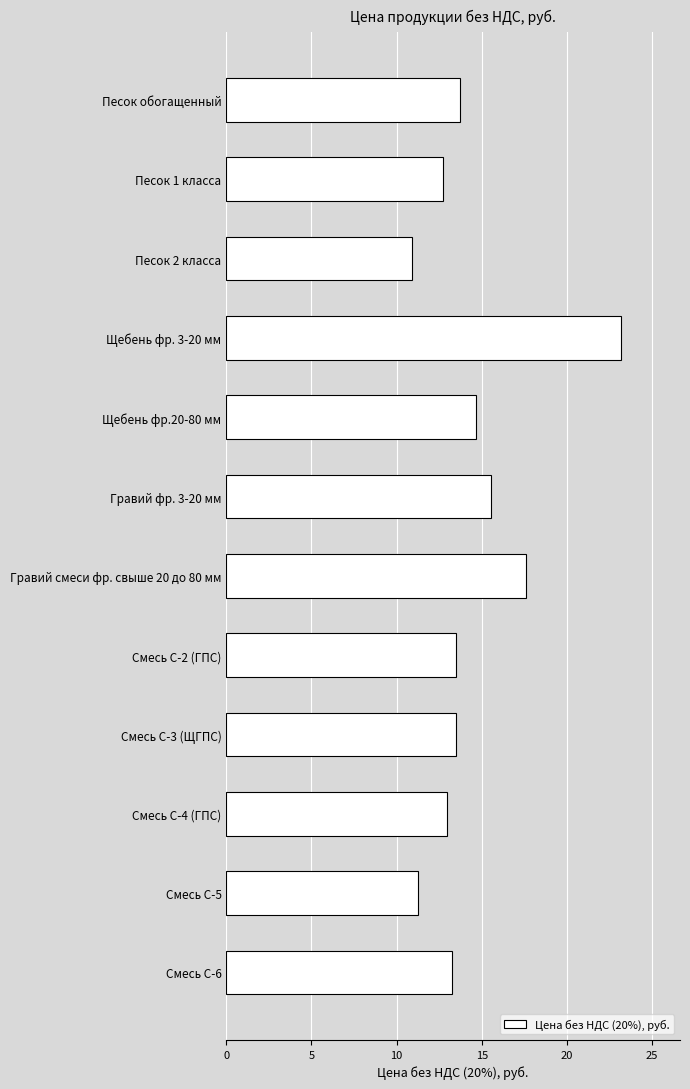

What is the greatest value displayed?

23.2